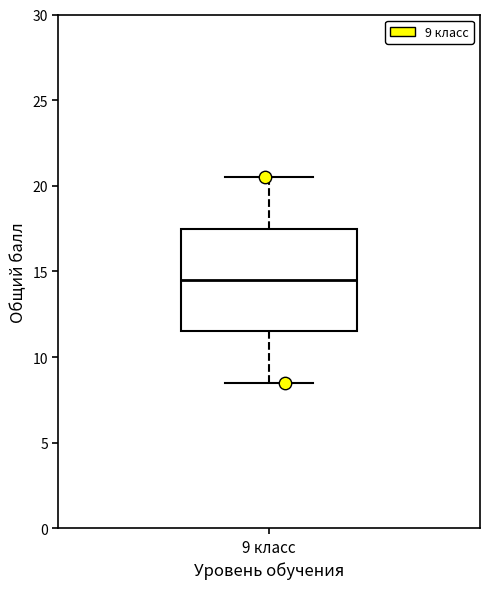

Where is the lower edge of the box for 9 класс on the y-axis? The values are not printed on the chart, so give them approximately, as read against the axis.

11.5